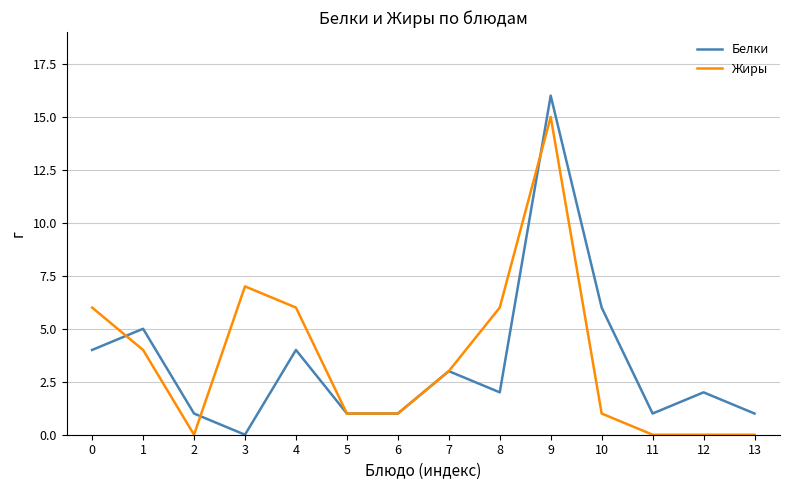

In Белки, how many points are higher than both neighbors (excluding endpoints)?

5